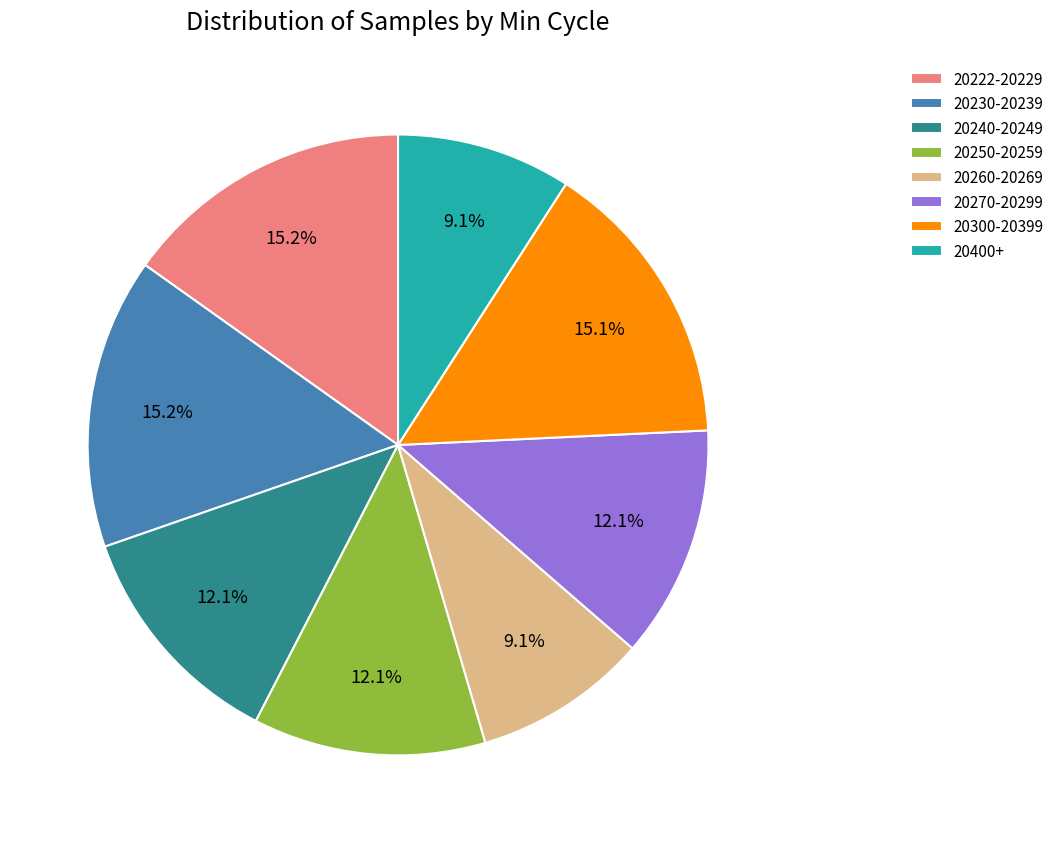

Is 20400+ the majority of the pie?

No